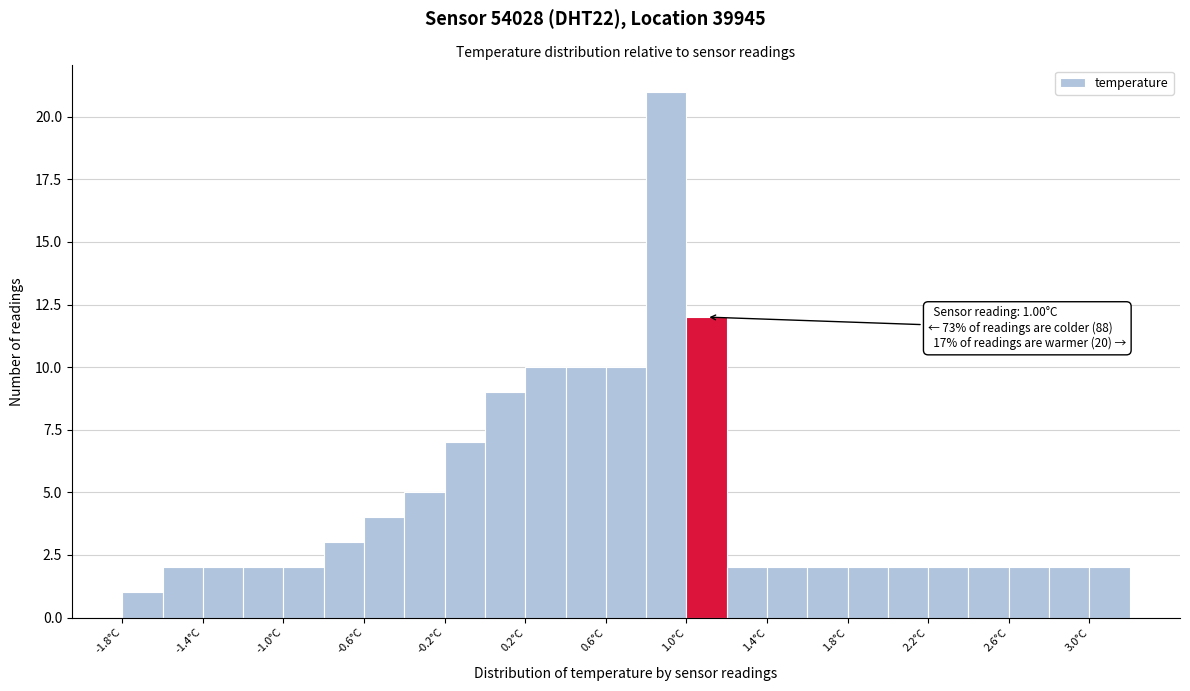

Which range on the x-axis has the tallest bar?

0.8 to 1.0